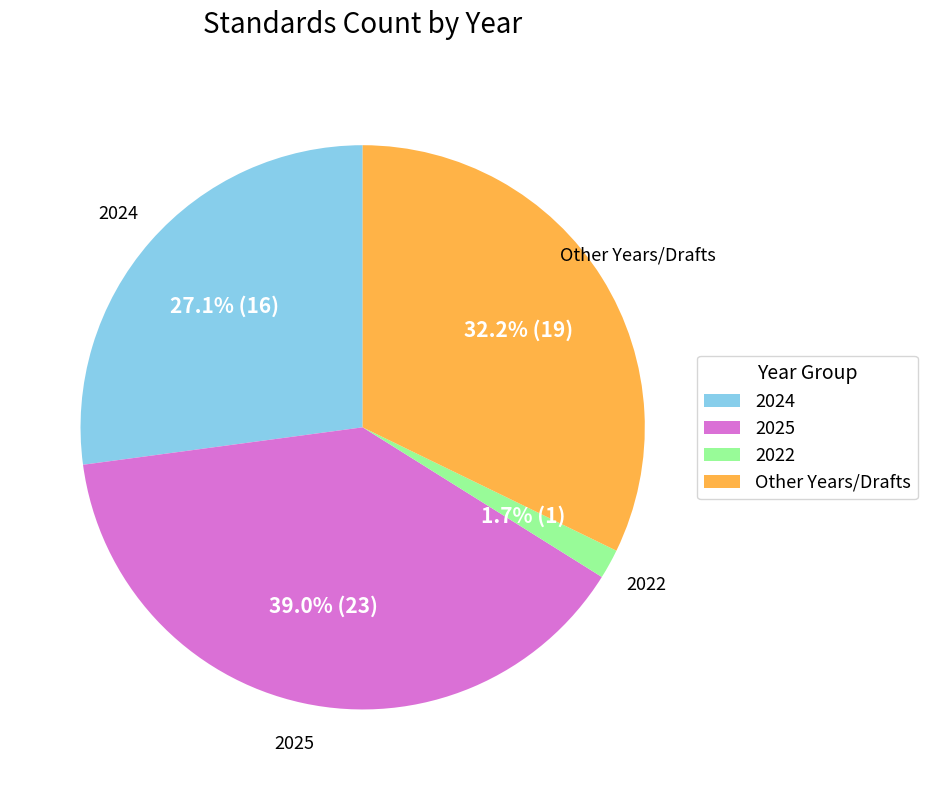

Combined, what portion of the pie is Other Years/Drafts and 2024?

59.3%